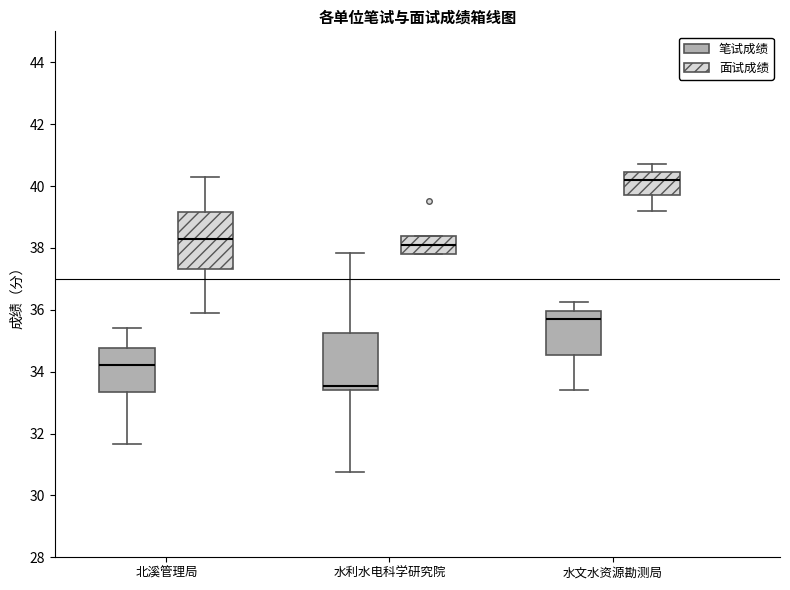

Which box's median line is the lowest?

水利水电科学研究院 (笔试成绩)